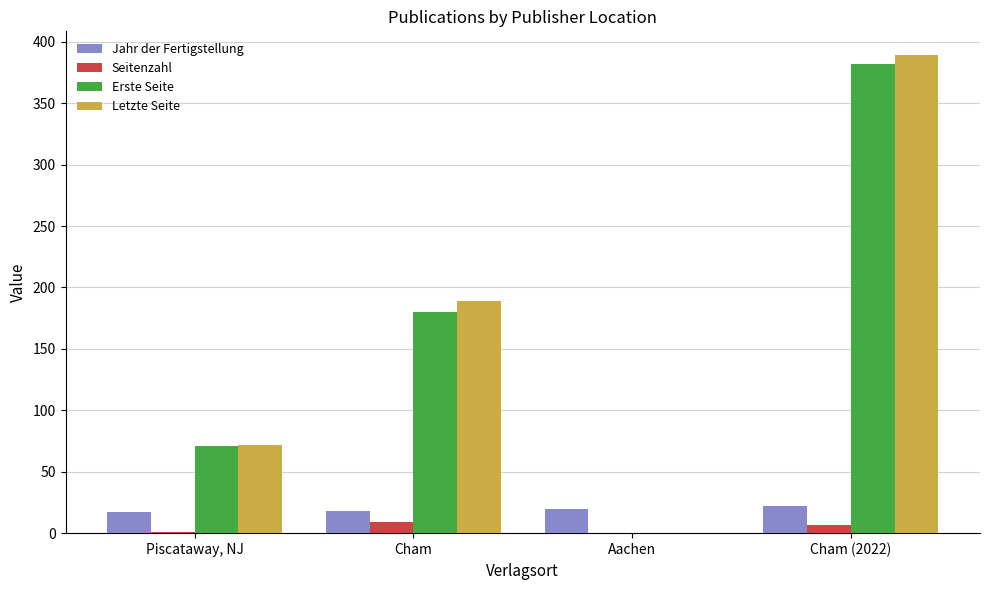

What is the sum of all Seitenzahl values?

17